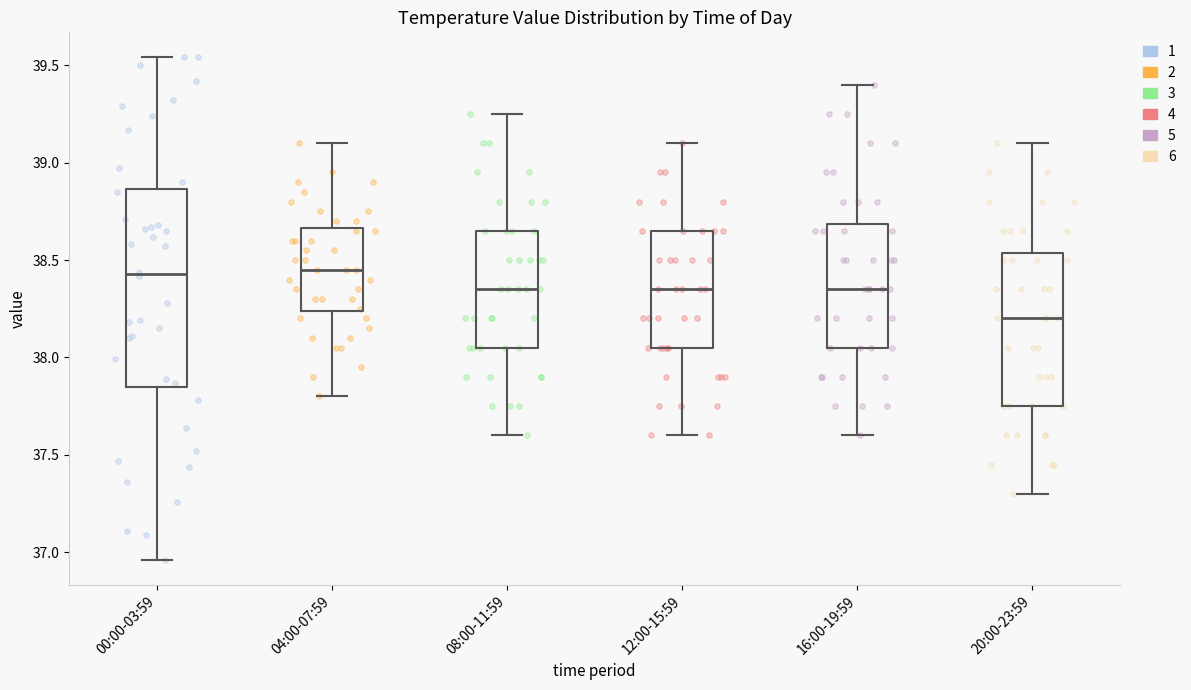

Which box's median line is the lowest?

20:00-23:59